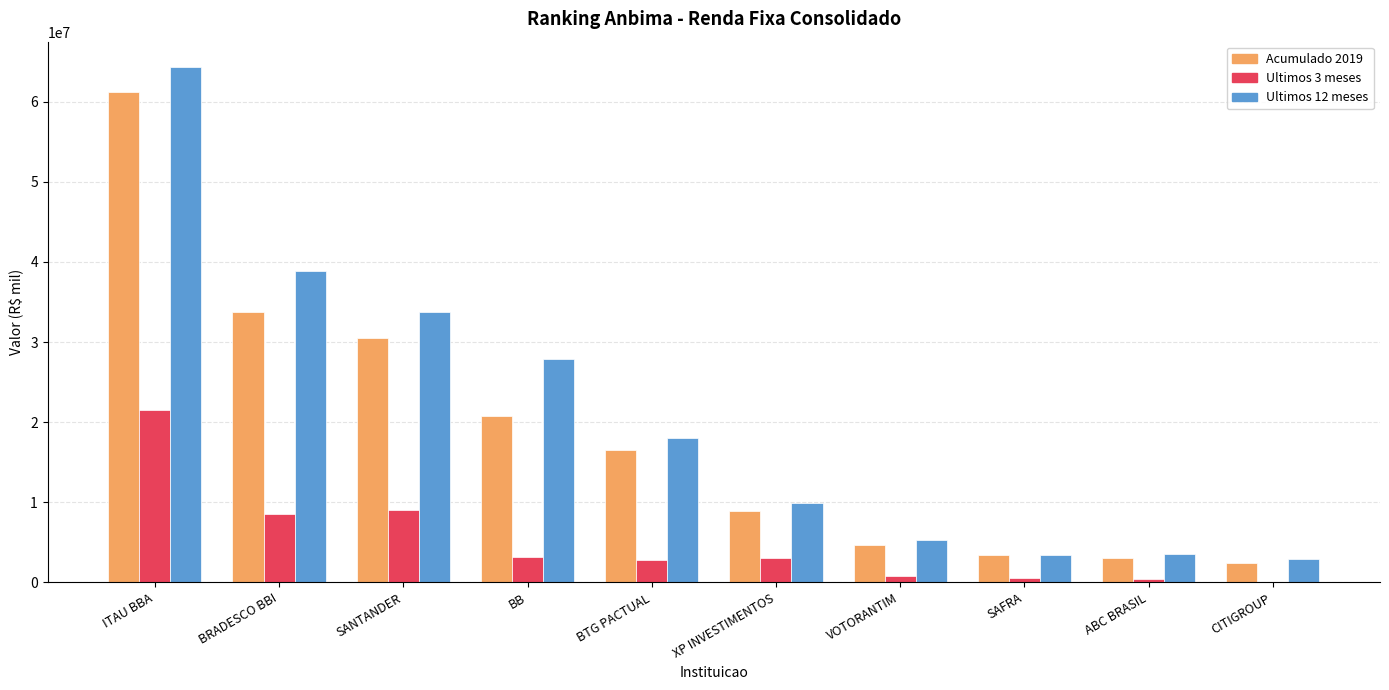

Which series has the largest total across all categories?

Ultimos 12 meses